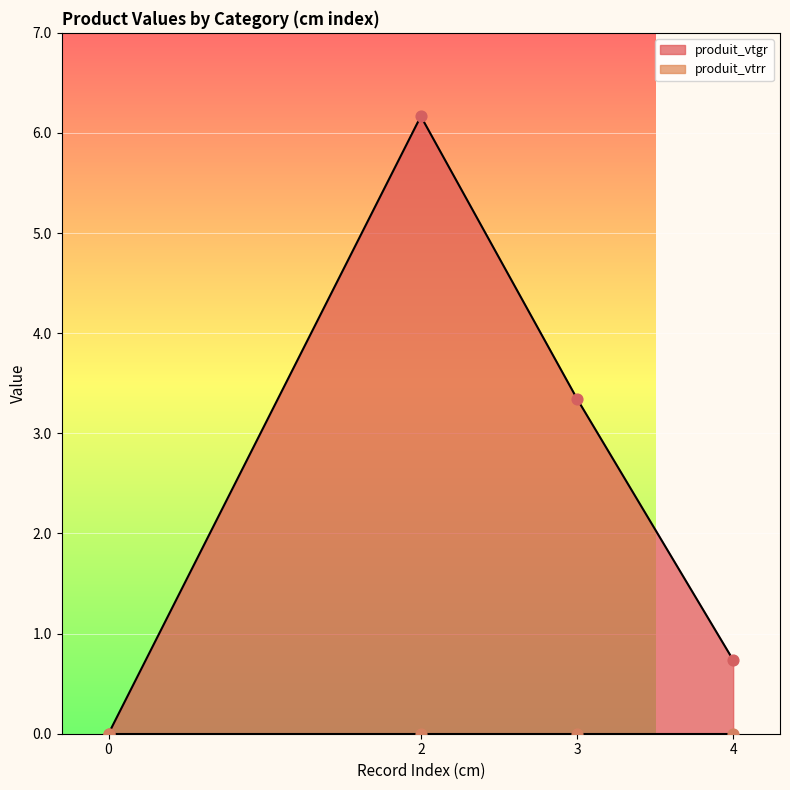

Which series reaches the maximum Y coordinate?

produit_vtgr